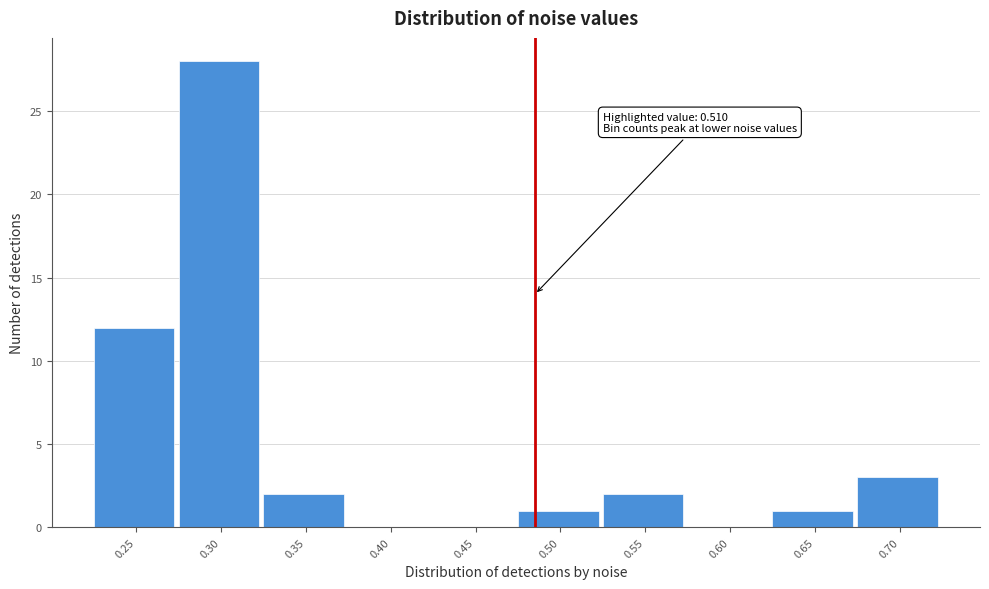

Reading left to right, extract all data points from this chart.

0.25=12	0.30=28	0.35=2	0.40=0	0.45=0	0.50=1	0.55=2	0.60=0	0.65=1	0.70=3